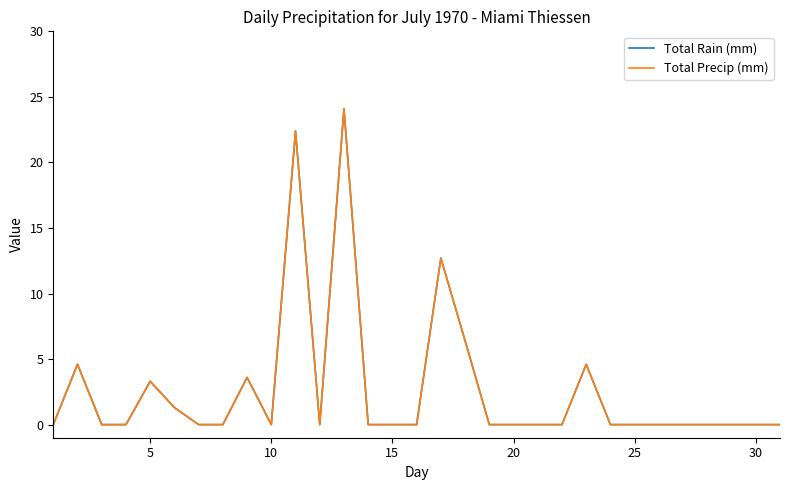

Reading left to right, extract all data points from this chart.

Total Rain (mm): 0.0	4.6	0.0	0.0	3.3	1.3	0.0	0.0	3.6	0.0	22.4	0.0	24.1	0.0	0.0	0.0	12.7	6.4	0.0	0.0	0.0	0.0	4.6	0.0	0.0	0.0	0.0	0.0	0.0	0.0	0.0
Total Precip (mm): 0.0	4.6	0.0	0.0	3.3	1.3	0.0	0.0	3.6	0.0	22.4	0.0	24.1	0.0	0.0	0.0	12.7	6.4	0.0	0.0	0.0	0.0	4.6	0.0	0.0	0.0	0.0	0.0	0.0	0.0	0.0